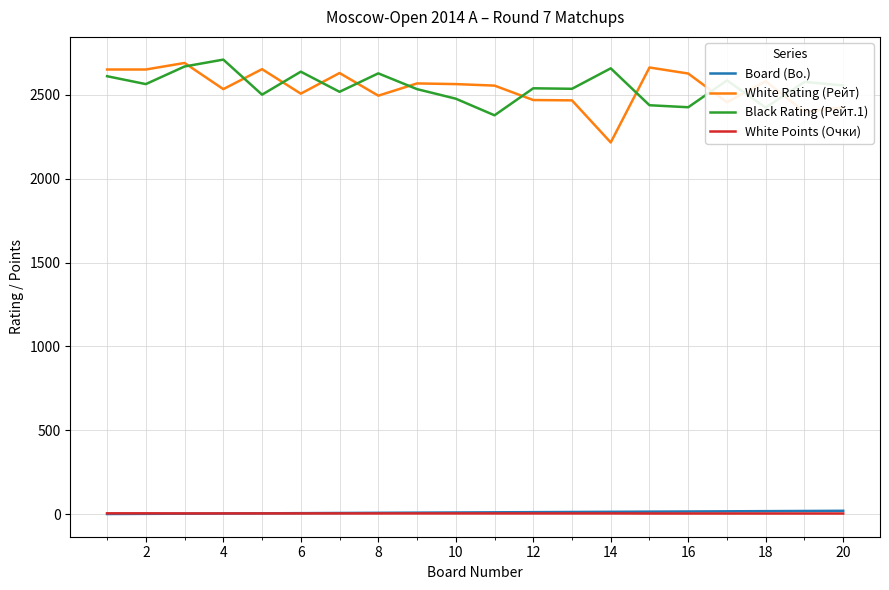

True or false: Board (Bo.) and Black Rating (Рейт.1) intersect in this chart.

False